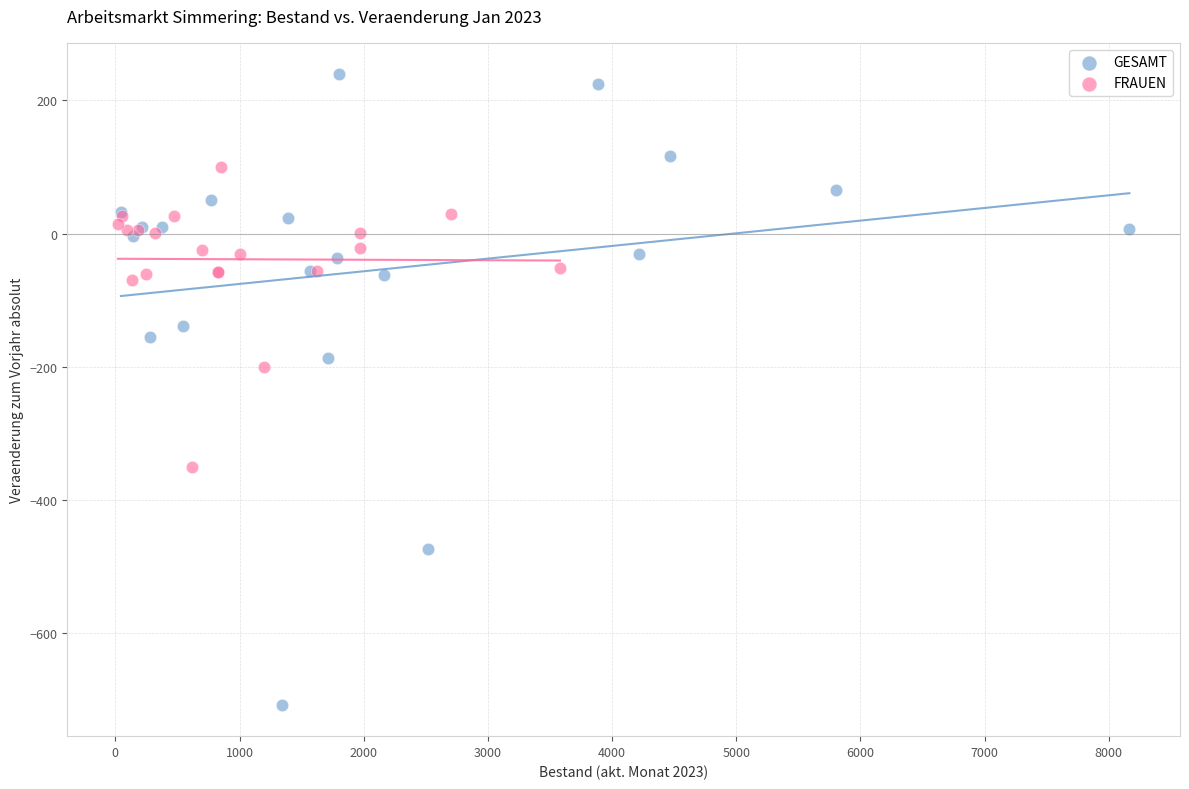

Which series has the widest spread of Y values?

GESAMT